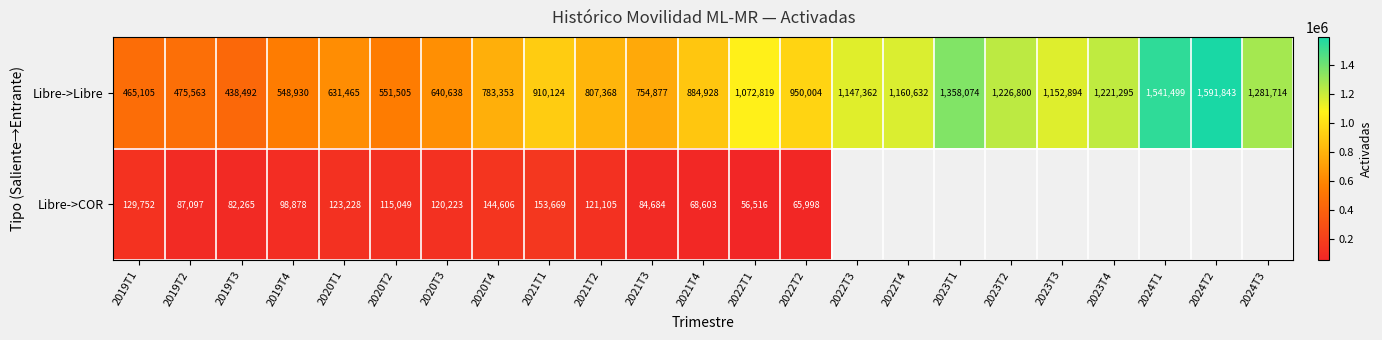

How many data points does each series have?

23